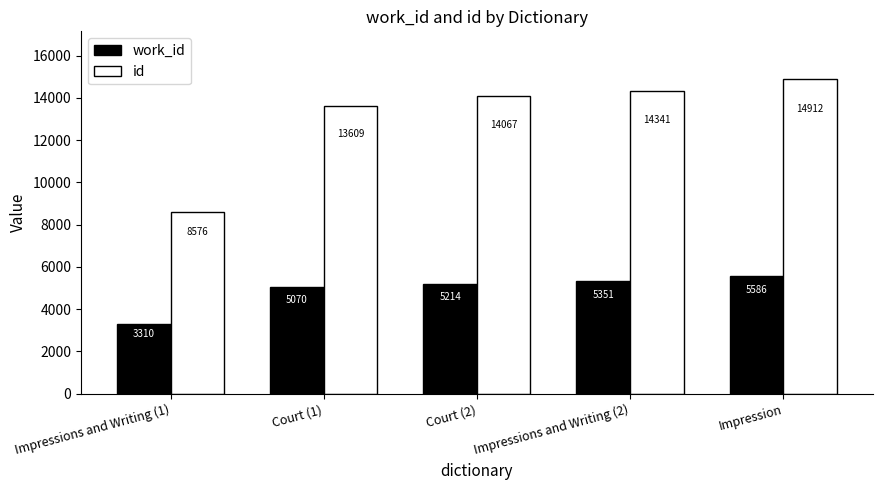

Which series has the largest total across all categories?

id